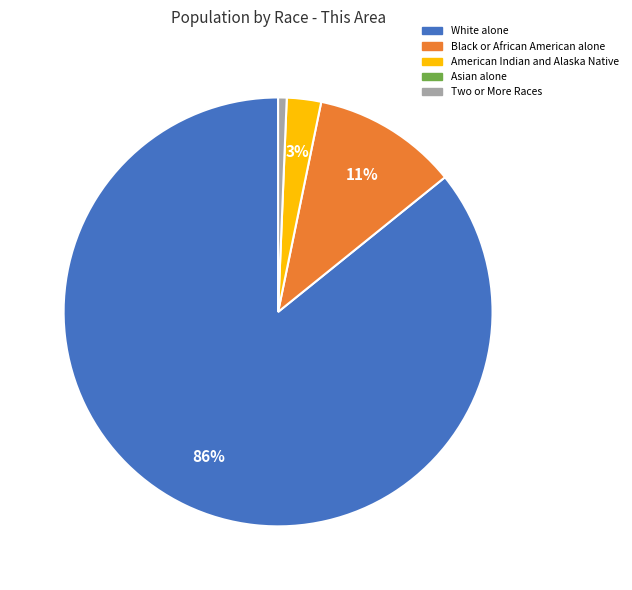

Count the number of slices in the pie.

4